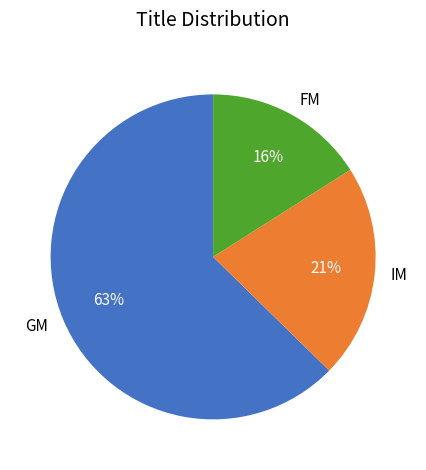

Count the number of slices in the pie.

3